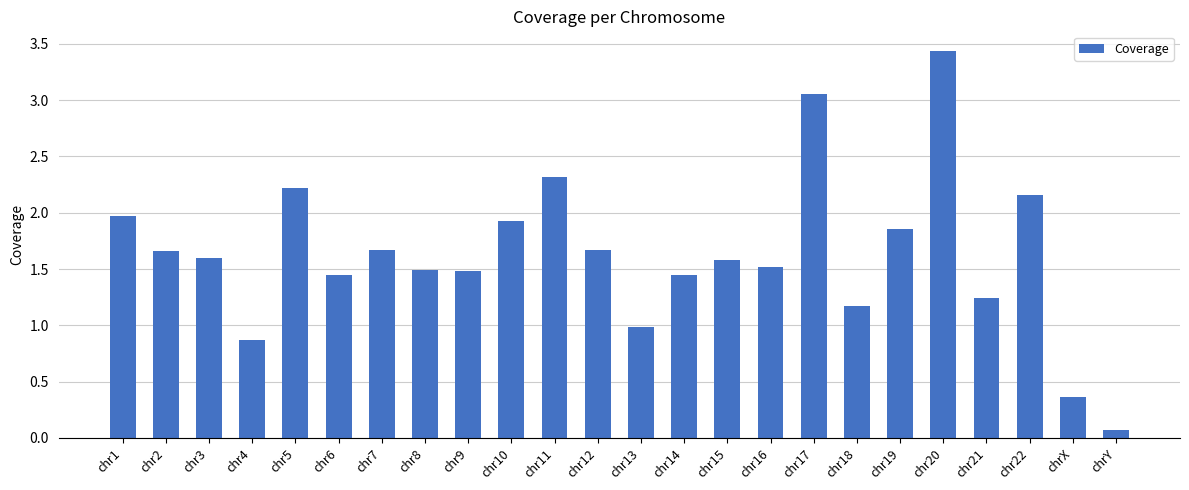

At which label is the value closest to 1?

chr13